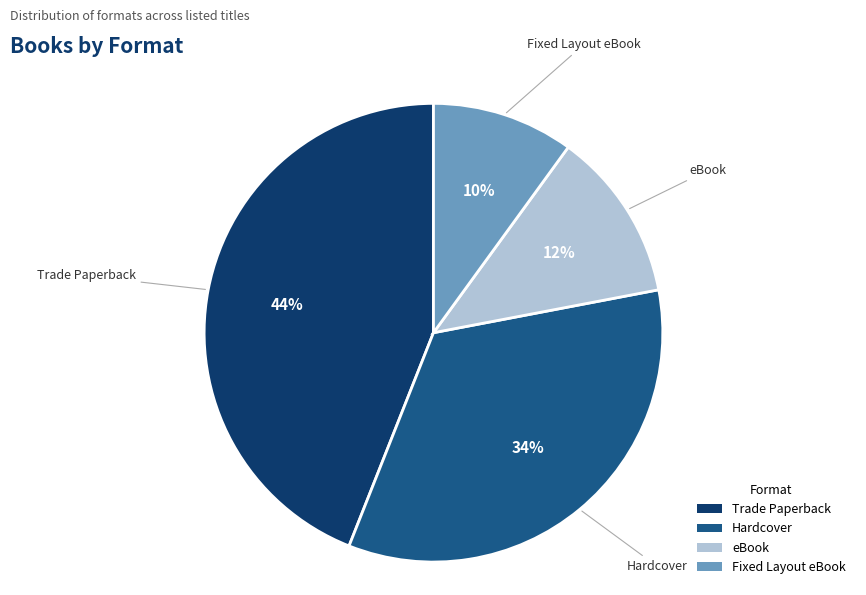

Approximately how many times larger is the value at Fixed Layout eBook compared to eBook?

0.8